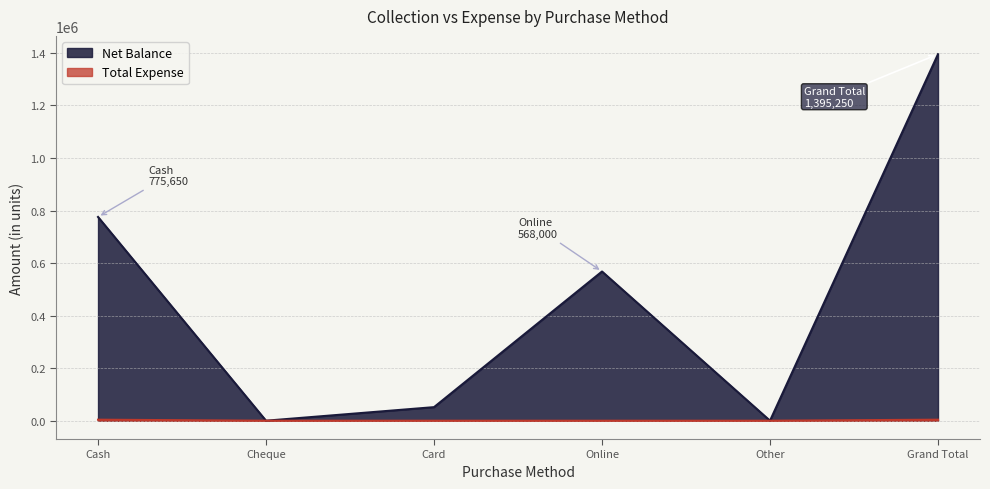

How many values in Net Balance are above zero?

4